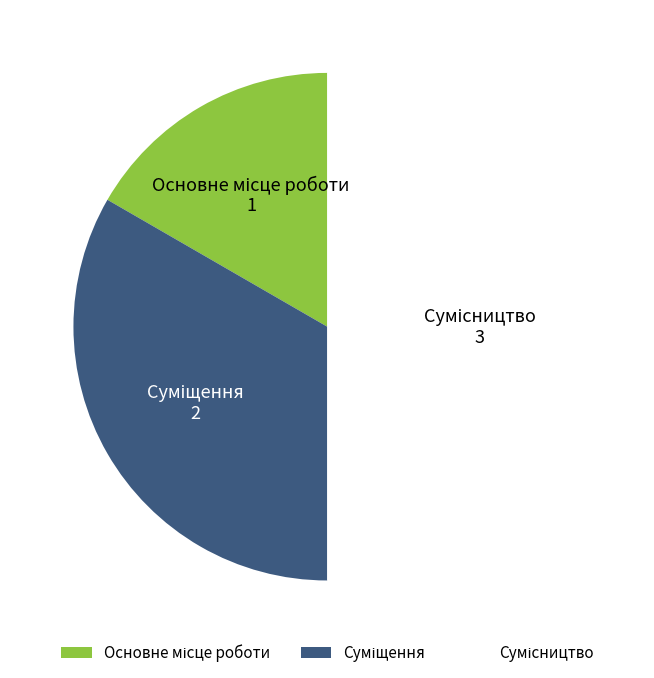

What is the smallest slice in the pie chart?

Основне місце роботи